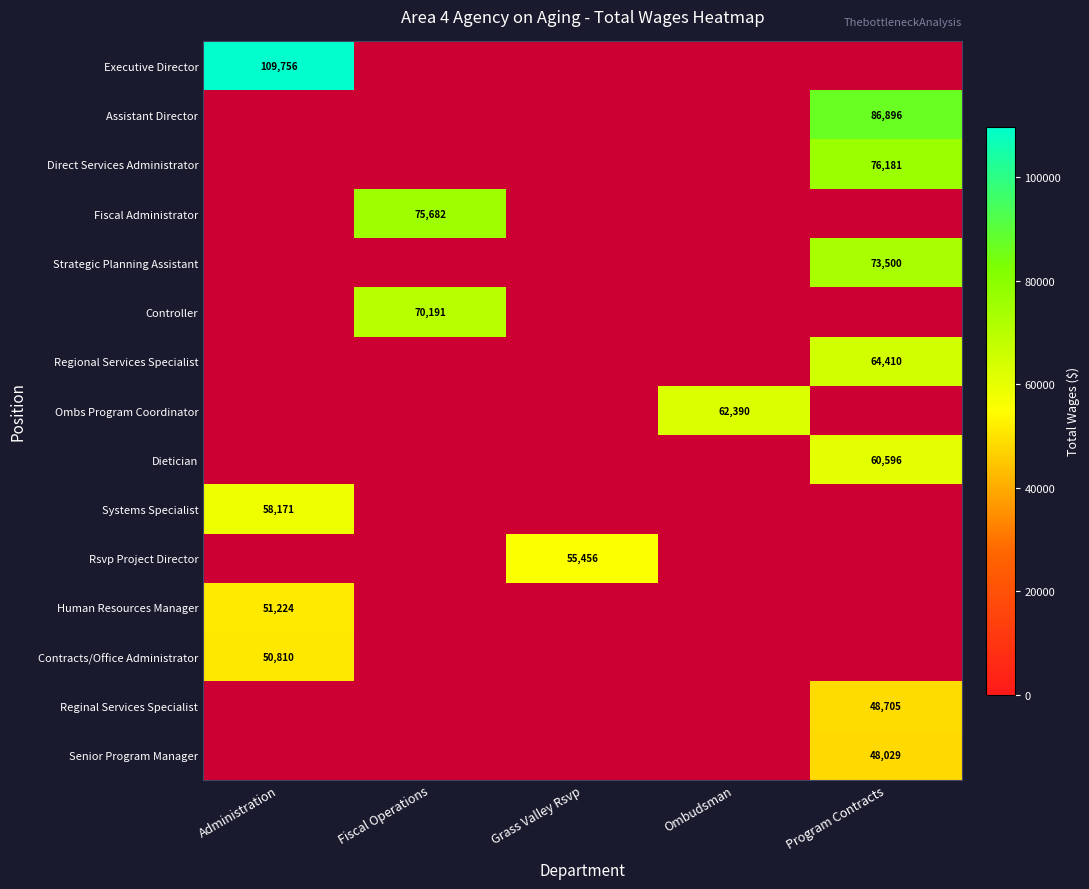

The value of Dietician at Program Contracts is 37811. True or false?

False